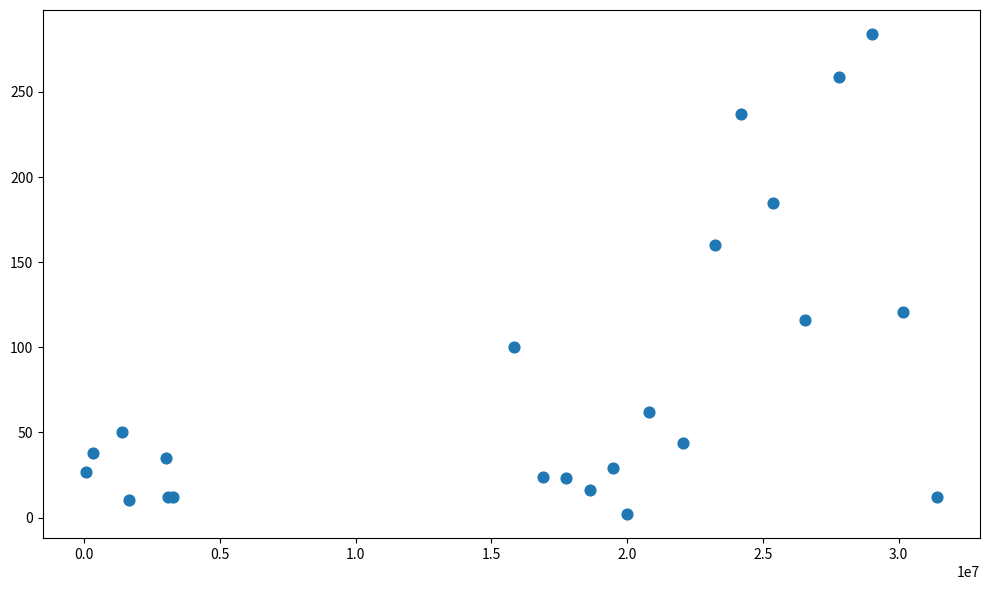

What Y value in the scatter plot is closest to 143?

160